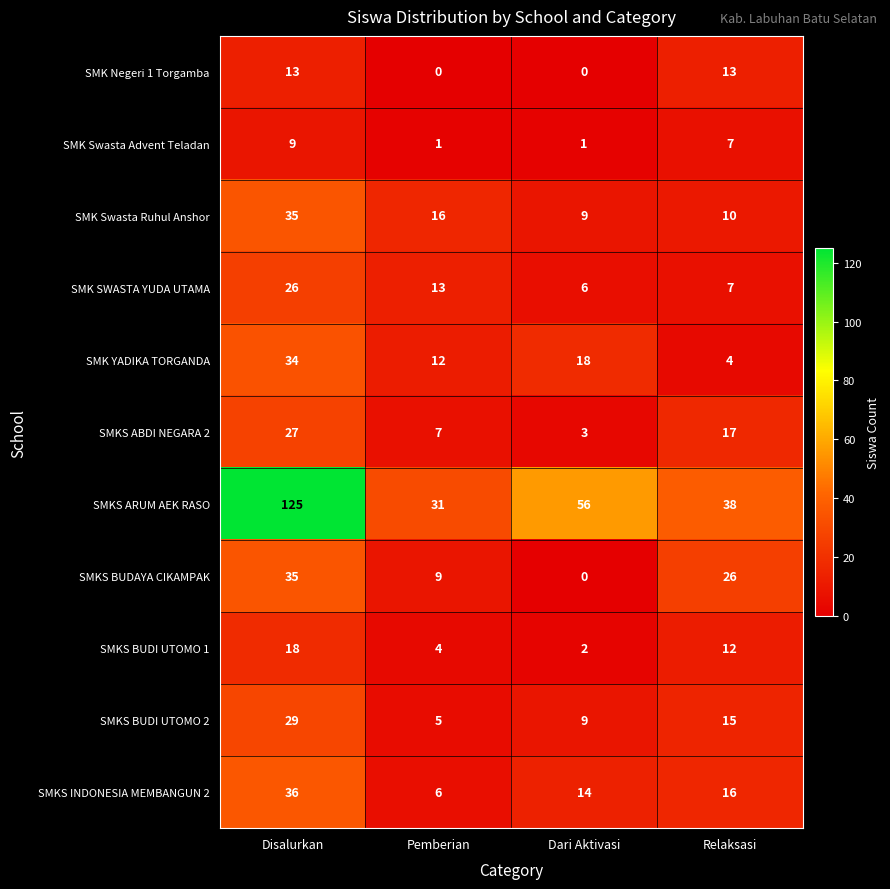

List the labels in order of SMKS BUDAYA CIKAMPAK value, largest first.

Disalurkan, Relaksasi, Pemberian, Dari Aktivasi